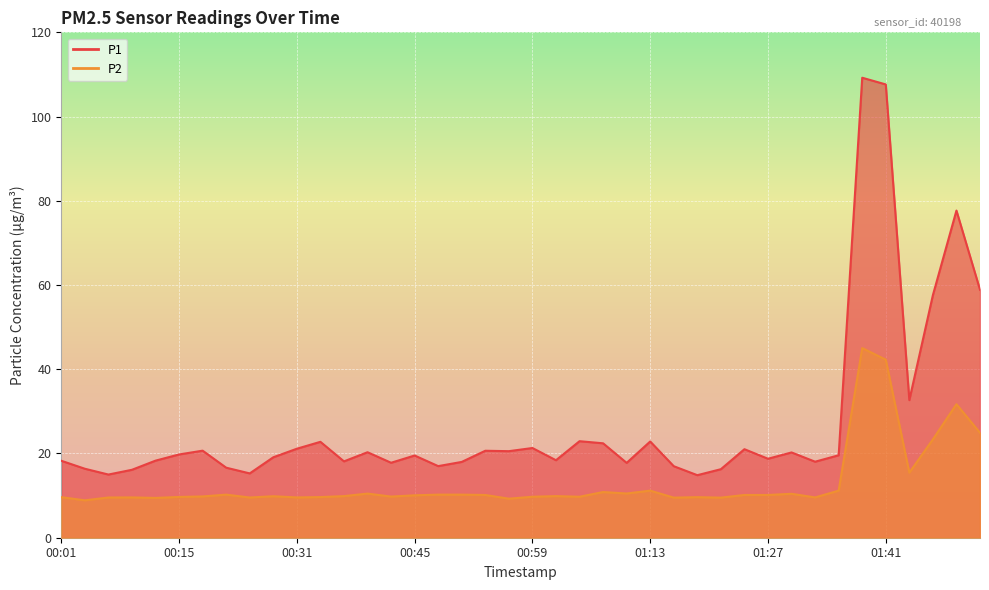

True or false: P1 and P2 intersect in this chart.

False